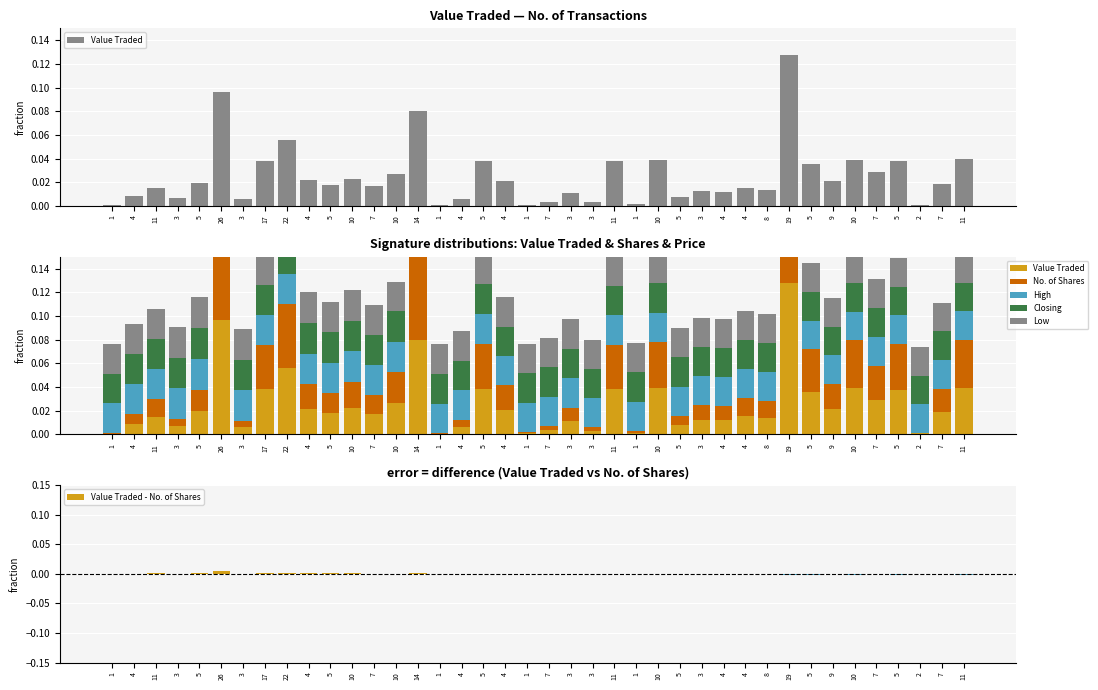

Count the High values in the range 0 to 1.

40